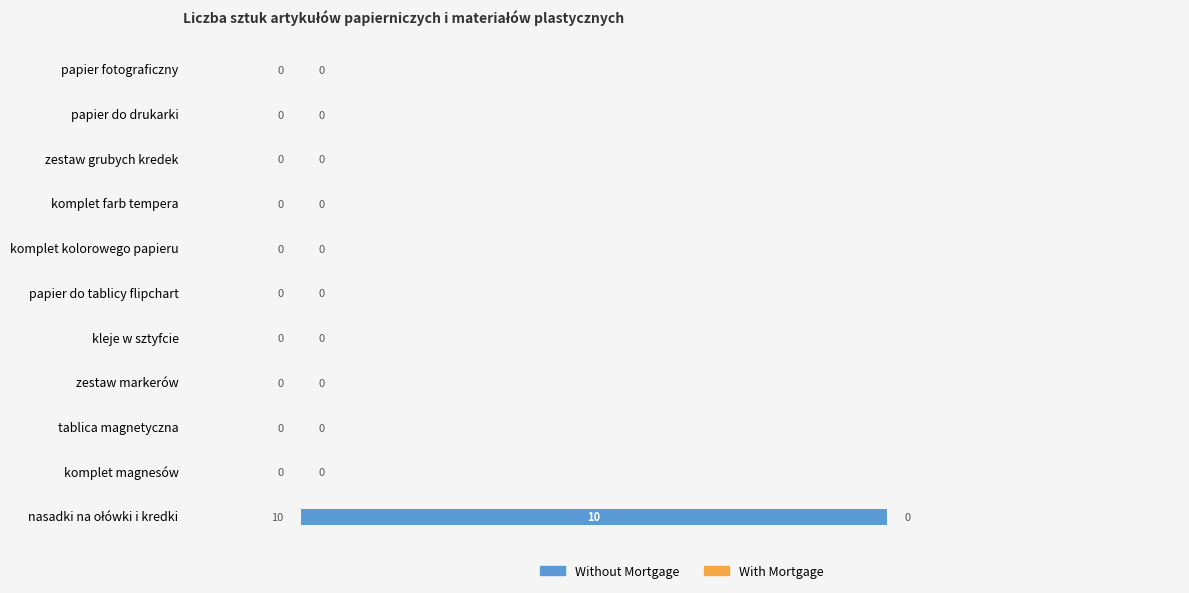

Is it true that the value at zestaw grubych kredek is 0?

True